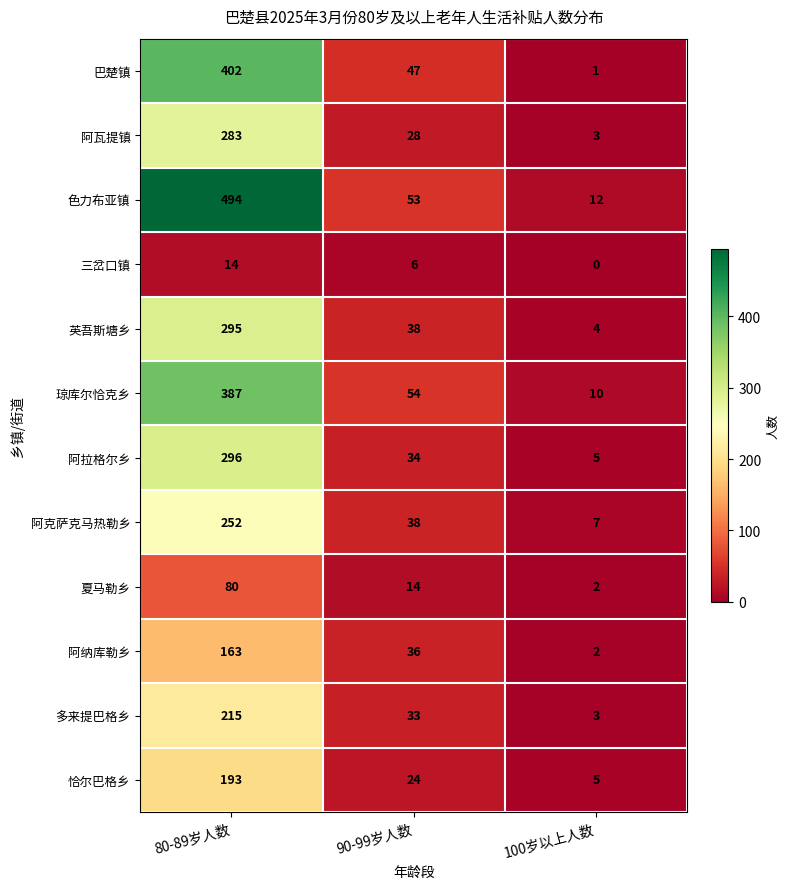

How many categories are shown in the chart?

3